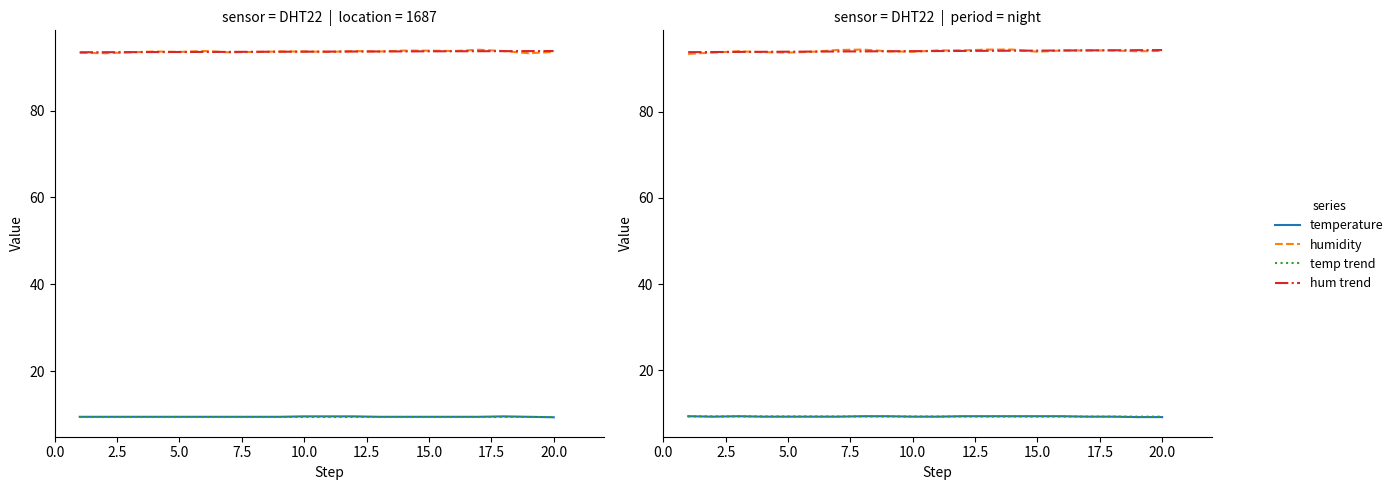

What is the difference between the second highest and second lowest values in the temperature series?

0.9